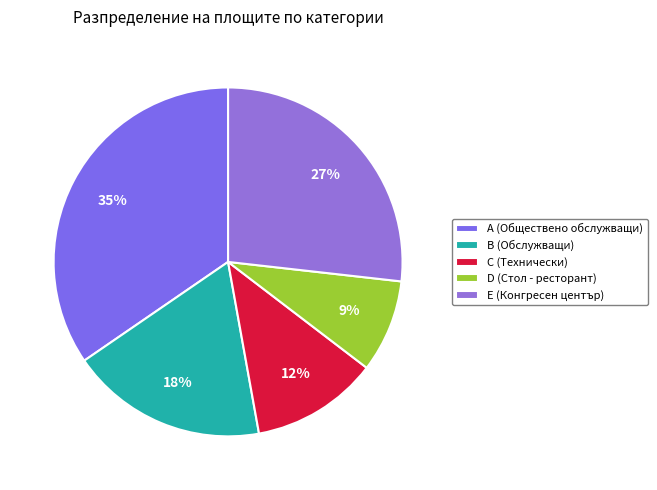

Count the number of slices in the pie.

5